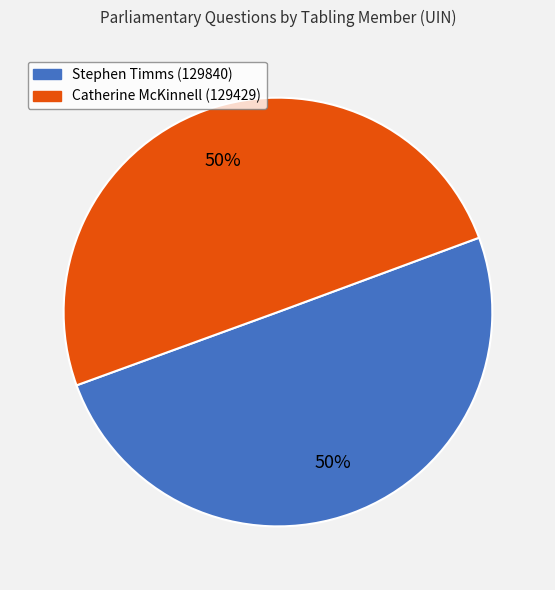

True or false: Catherine McKinnell (129429) accounts for 35% of the total.

False